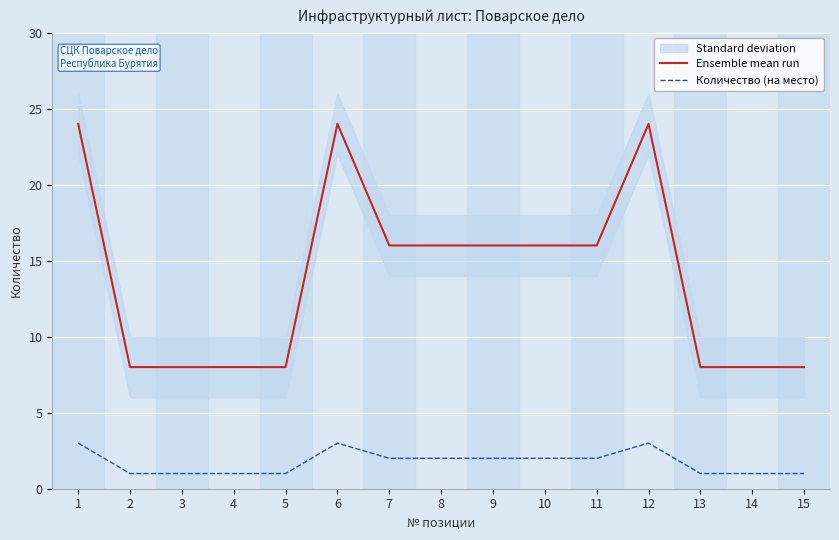

Reading right to left, what are all the values shown in this chart?

Ensemble mean run: 15=8	14=8	13=8	12=24	11=16	10=16	9=16	8=16	7=16	6=24	5=8	4=8	3=8	2=8	1=24
Количество (на место): 15=1	14=1	13=1	12=3	11=2	10=2	9=2	8=2	7=2	6=3	5=1	4=1	3=1	2=1	1=3